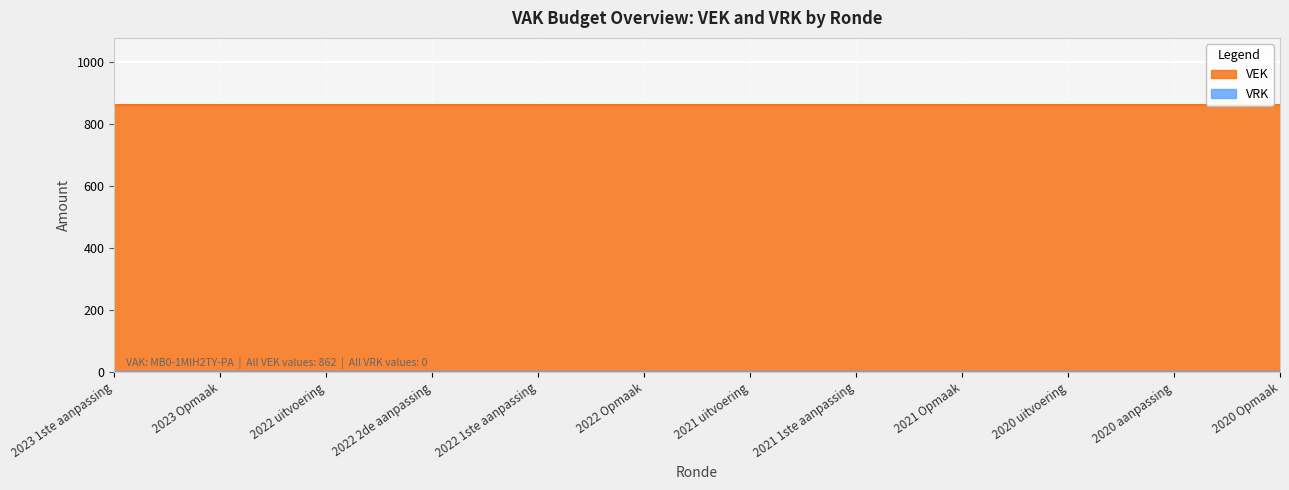

What is the highest value of the VEK series?

862